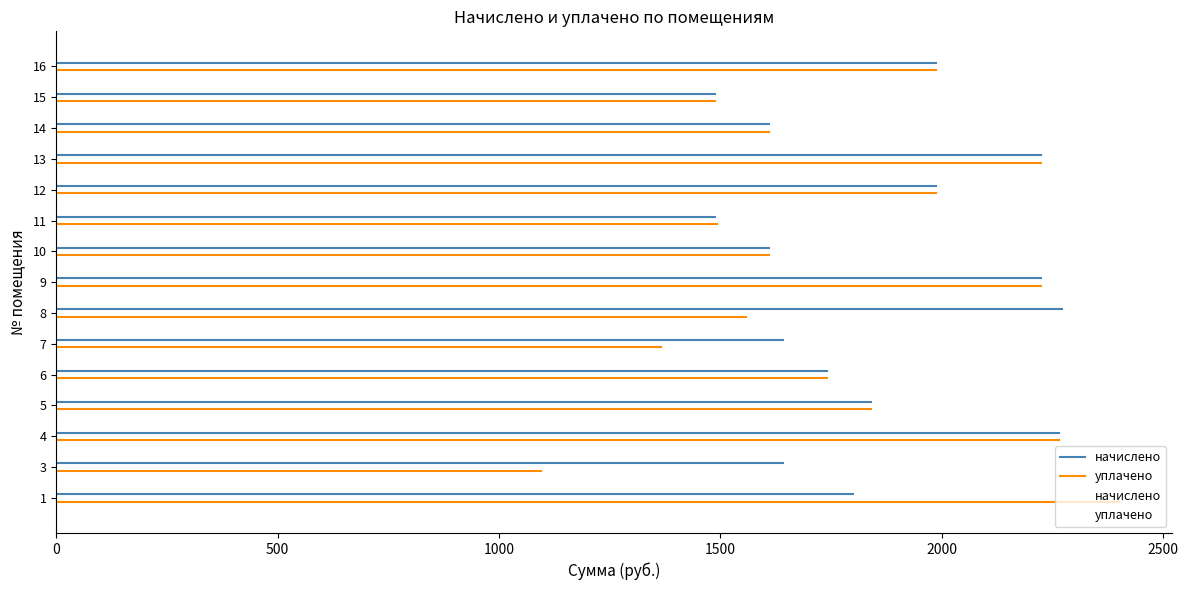

What is the difference between the maximum and minimum values in the уплачено series?

1305.1